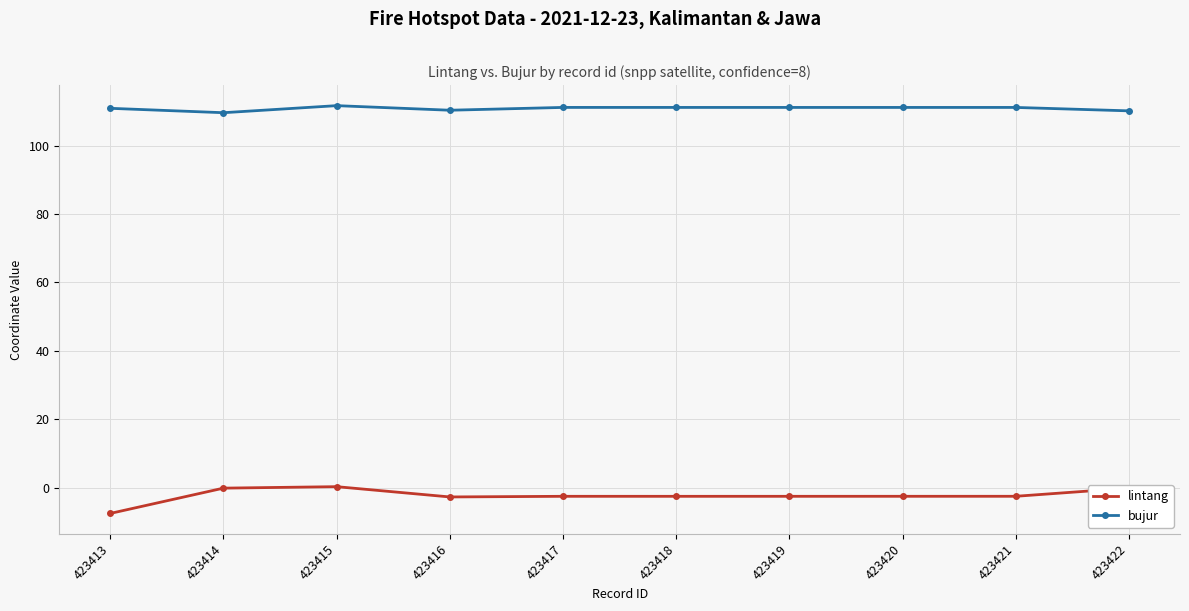

Rank the series by their average value, from lowest to highest.

lintang, bujur